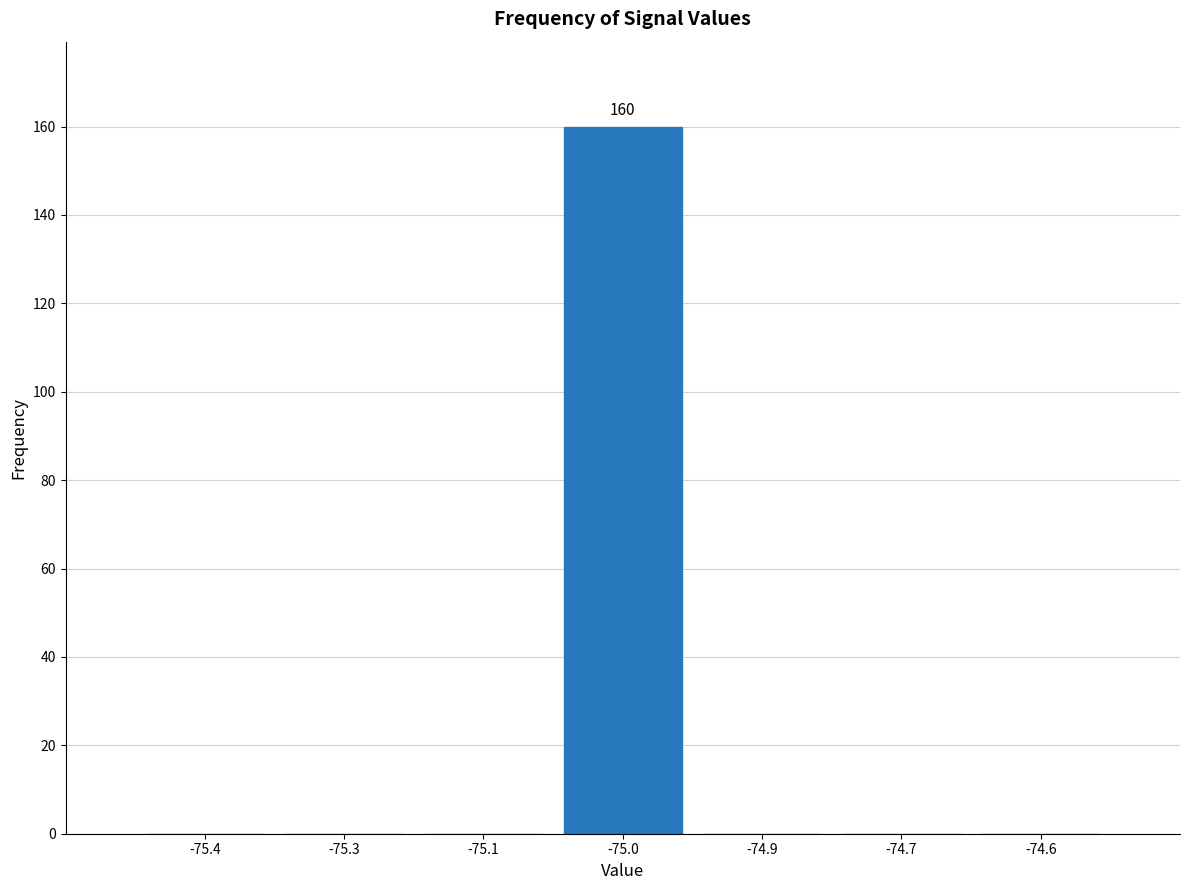

Reading left to right, what are all the values shown in this chart?

-75.4=0	-75.3=0	-75.1=0	-75.0=160	-74.9=0	-74.7=0	-74.6=0